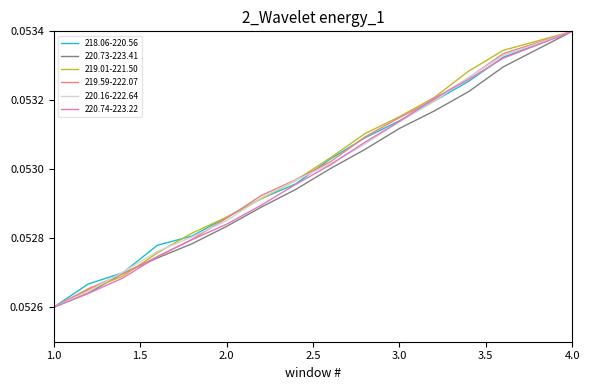

How many categories are shown in the chart?

15